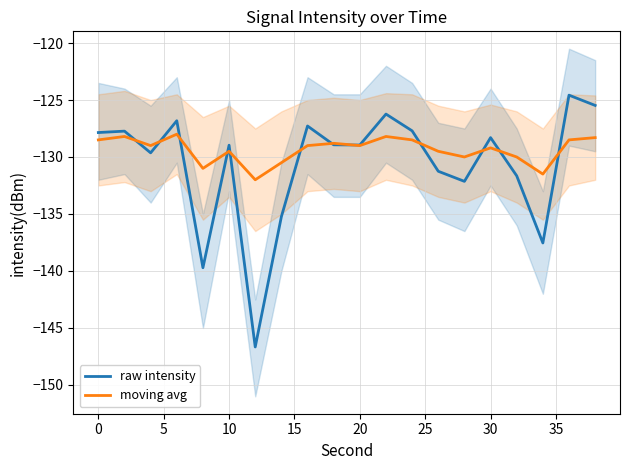

How many interior local peaks does the moving avg series have?

6